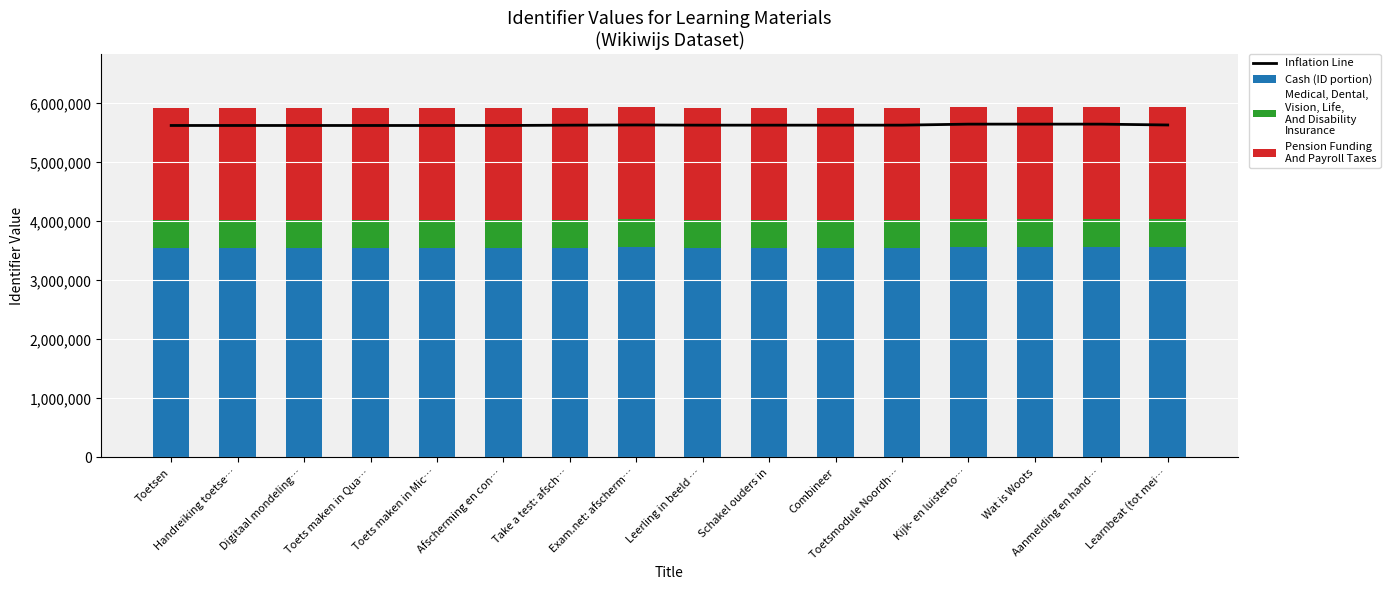

Rank the series by their maximum value, from lowest to highest.

Medical, Dental,
Vision, Life,
And Disability
Insurance, Pension Funding
And Payroll Taxes, Cash (ID portion), Inflation Line